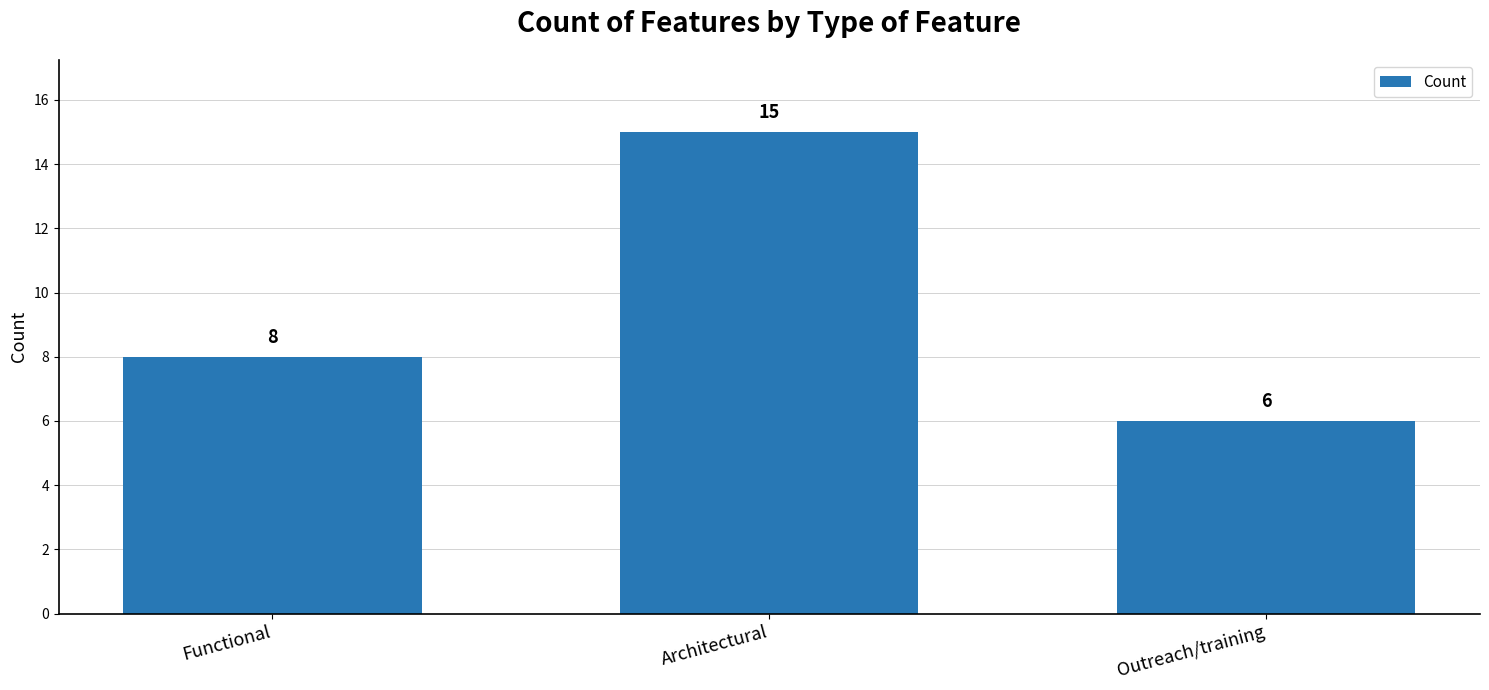

What position from the left is Functional?

1